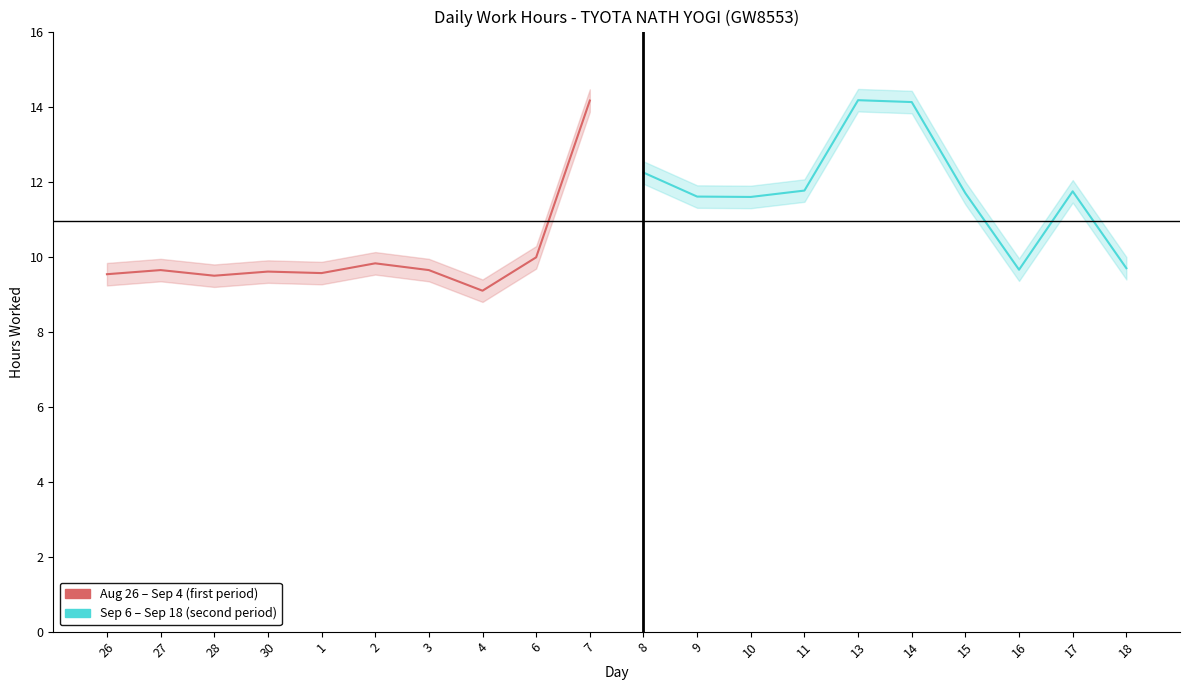

Between which two adjacent categories do Aug 26 – Sep 4 (first period) and Sep 6 – Sep 18 (second period) first intersect?

6 and 7